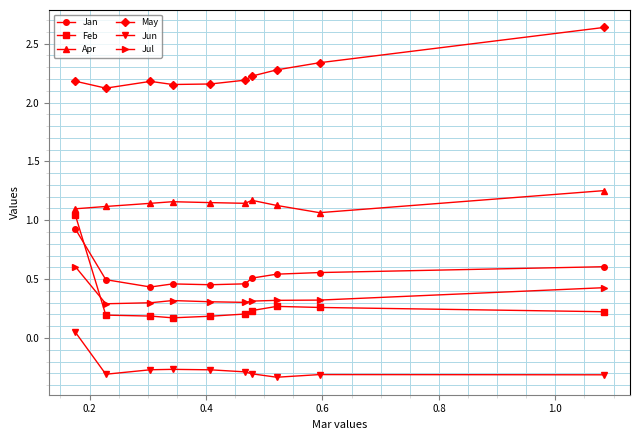

Which series has the largest total across all categories?

May